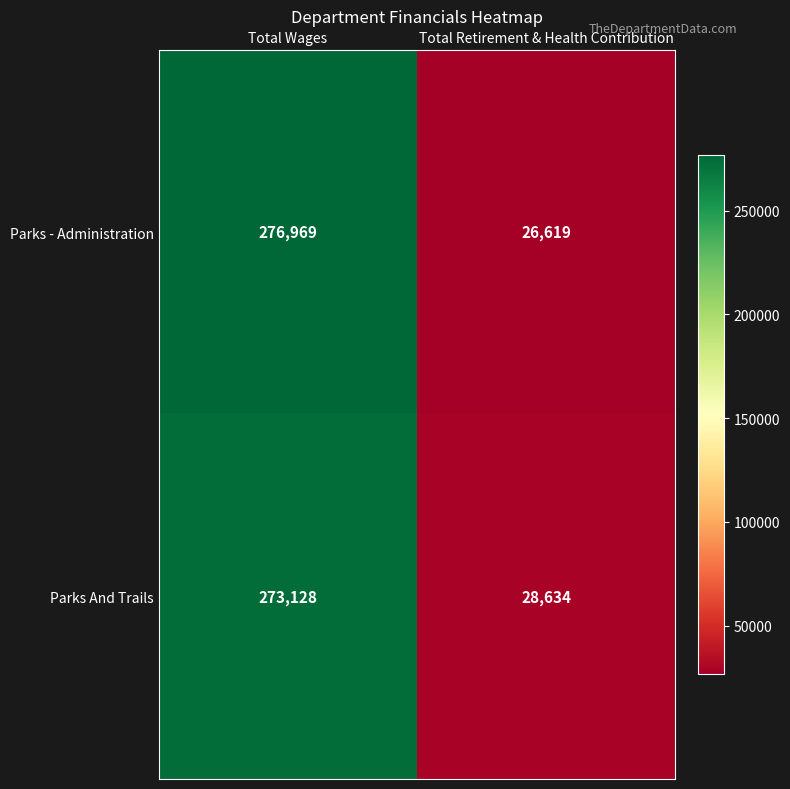

Rank the series by their average value, from highest to lowest.

Parks - Administration, Parks And Trails